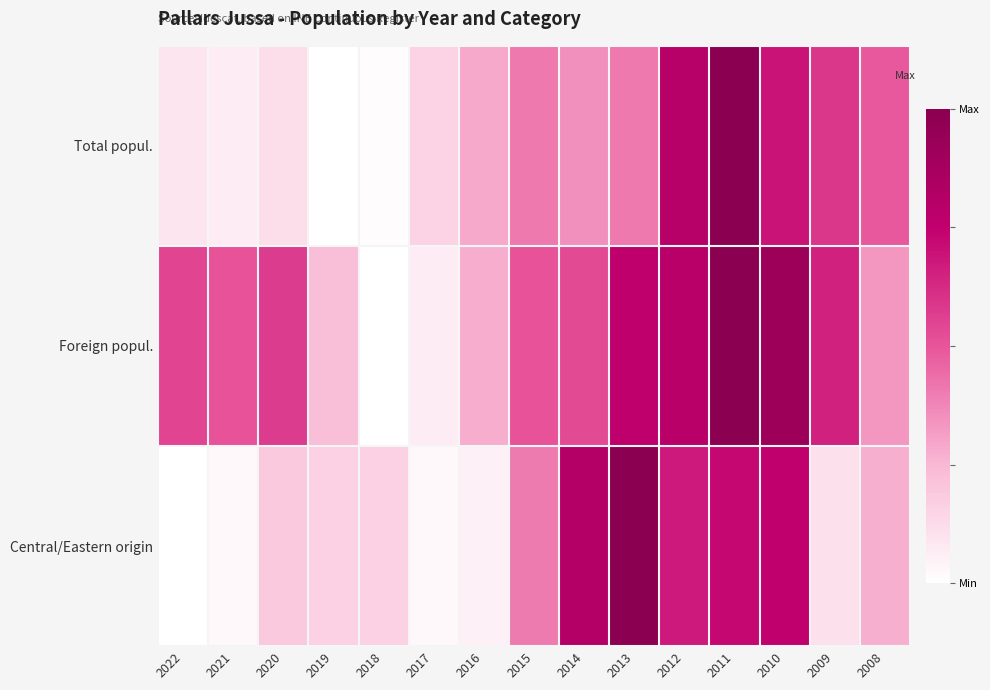

At 2012, list the series in order from smallest to largest.

Central/Eastern origin, Foreign popul., Total popul.